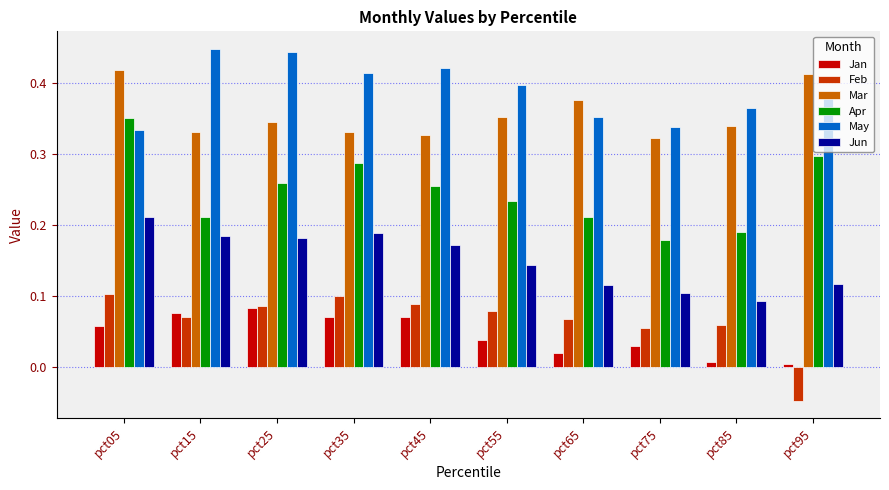

The value of Mar at pct35 is 0.3. True or false?

True